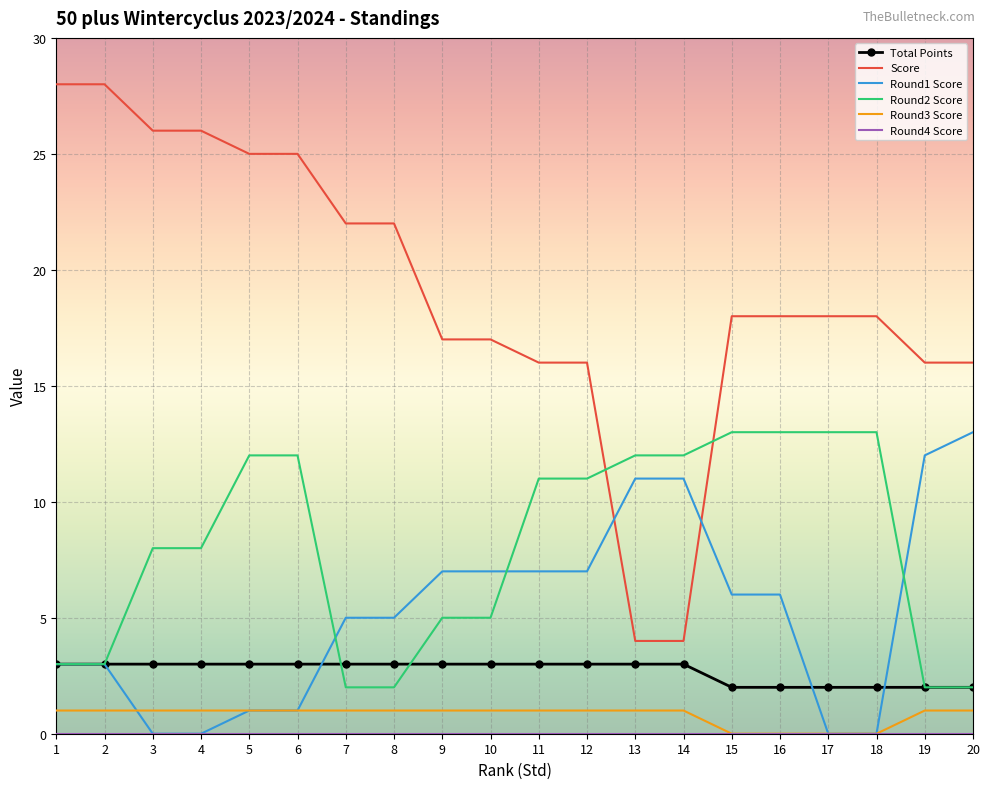

What is the sum of the Round2 Score values at 8 and 13?

14